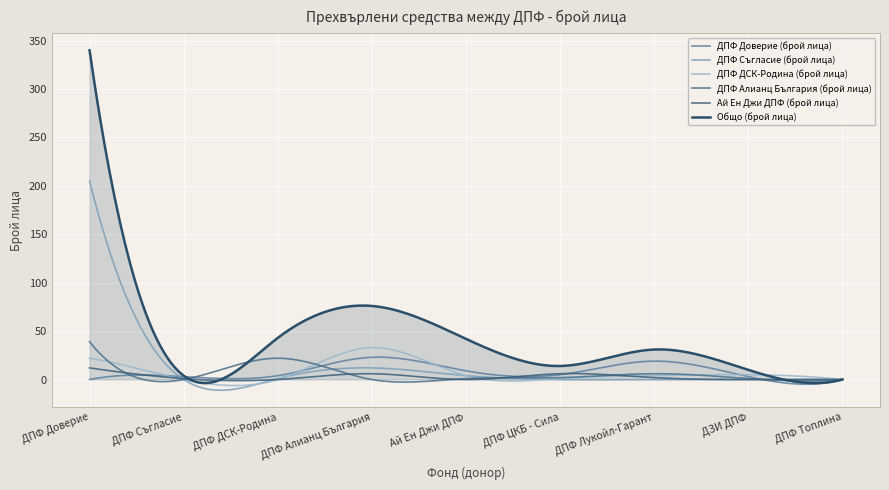

After their last crossing, which series has the higher values: ДПФ Алианц България (брой лица) or ДПФ Съгласие (брой лица)?

ДПФ Алианц България (брой лица)